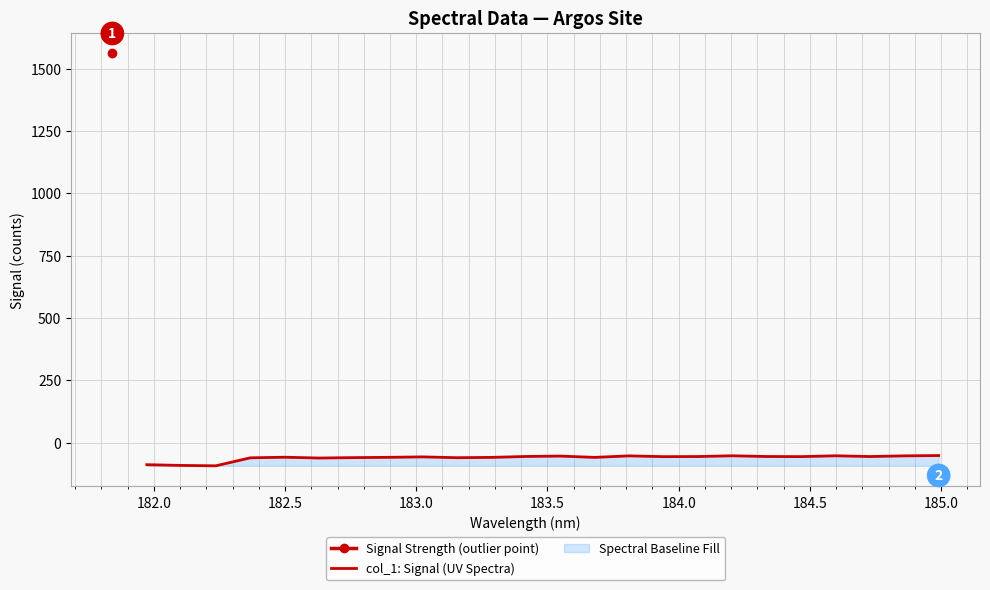

What is the lowest value of the col_1: Signal (UV Spectra) series?

-93.4